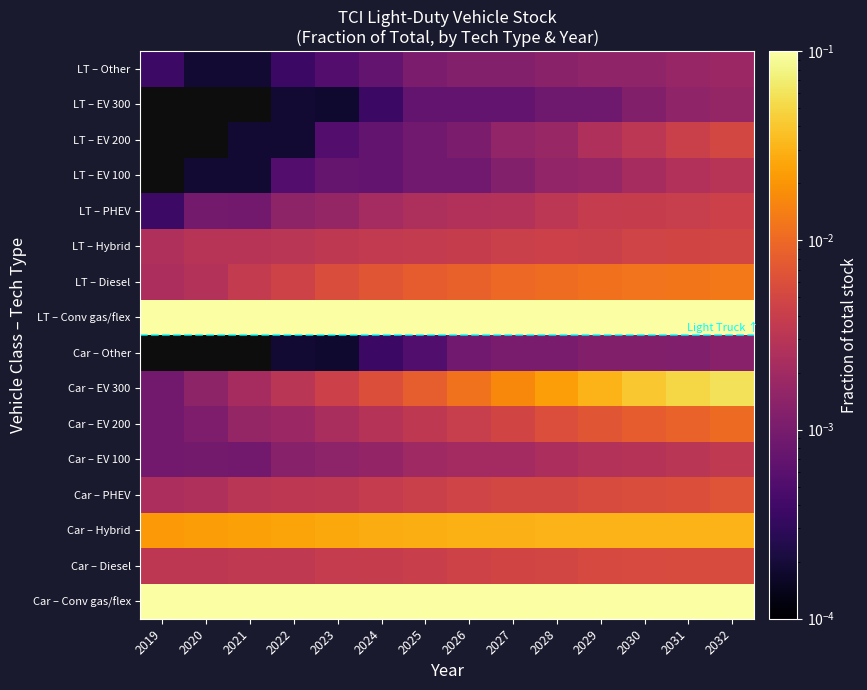

True or false: Car – EV 300 has a value of 0.0 at 2019.

True